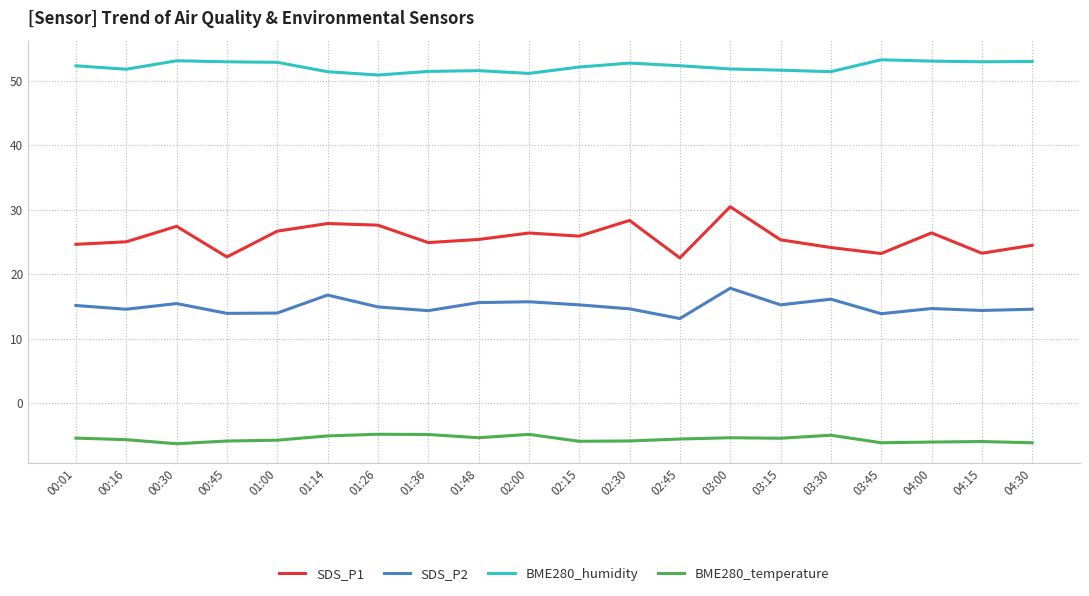

True or false: SDS_P2 and BME280_humidity intersect in this chart.

False